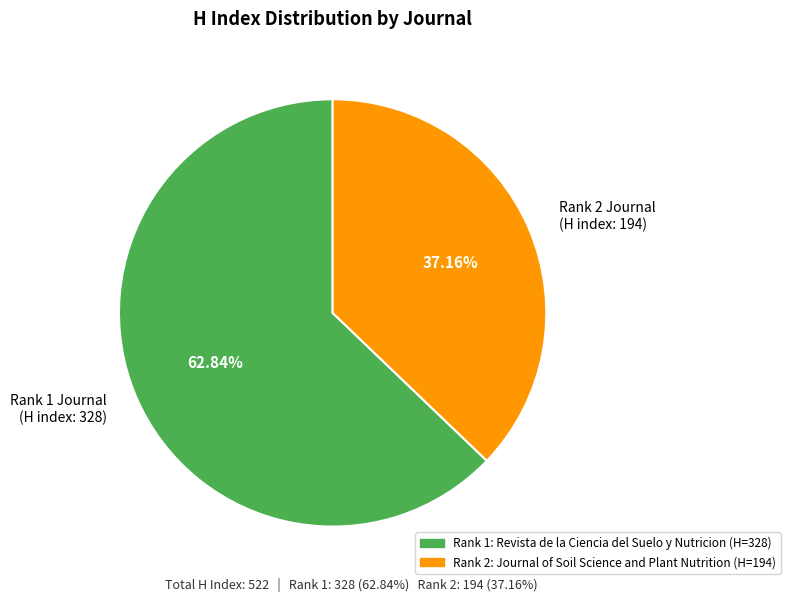

How many slices are in this pie chart?

2